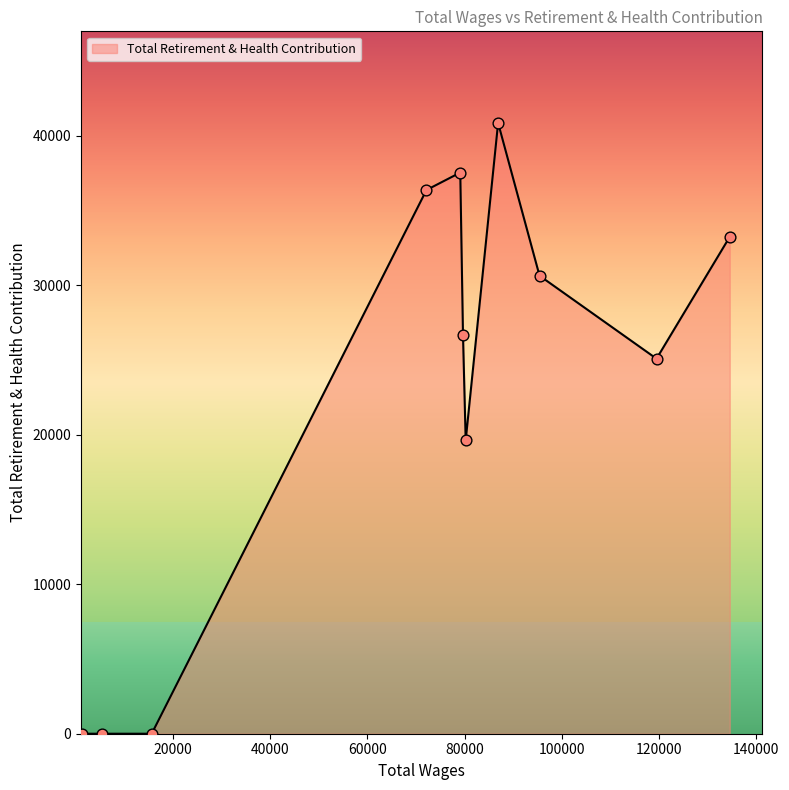

What is the greatest value displayed?

40845